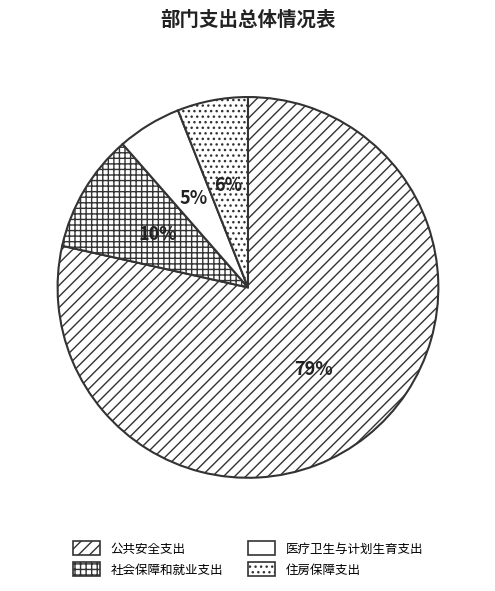

To the nearest percent, what percentage of the pie is 住房保障支出?

6%